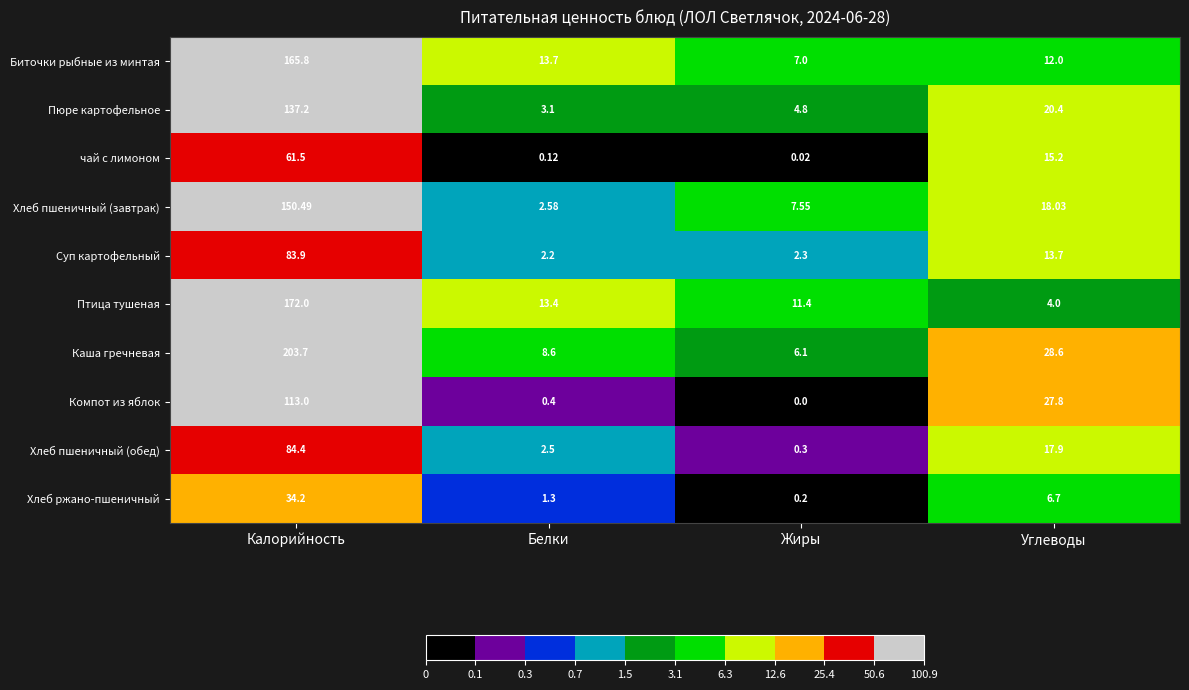

Where does the чай с лимоном series first go above 15?

Калорийность